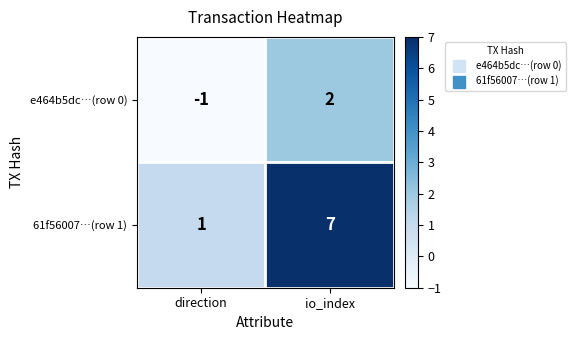

Reading left to right, what are all the values shown in this chart?

e464b5dc…(row 0): -1	2
61f56007…(row 1): 1	7